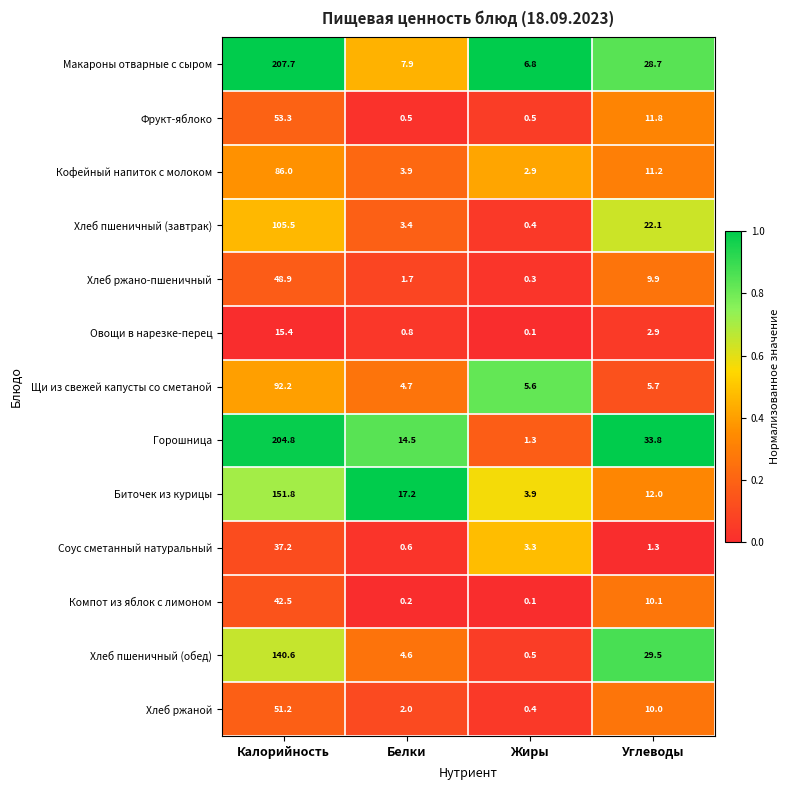

Which label corresponds to the largest value in the chart?

Калорийность